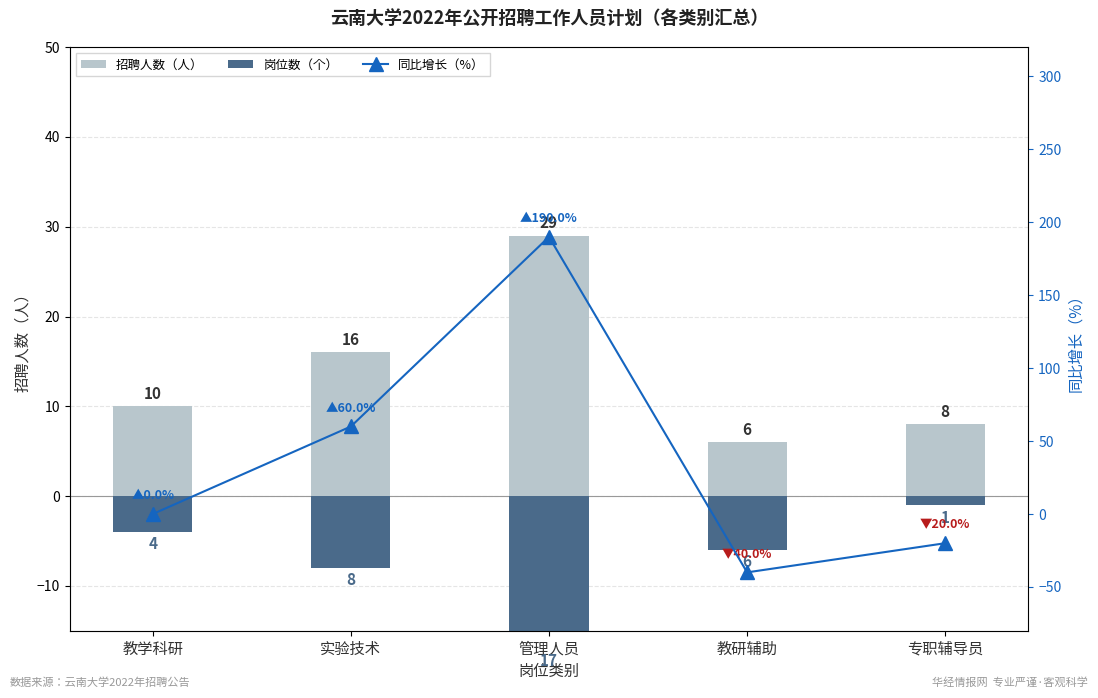

Between 实验技术 and 教研辅助, which is larger?

实验技术